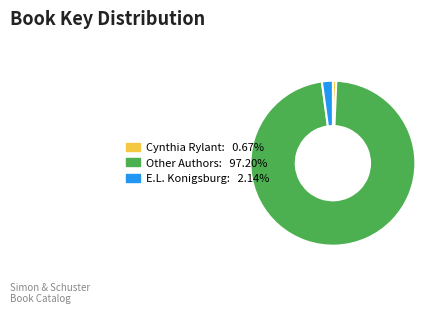

Is the sum of Other Authors: 97.20% and Cynthia Rylant: 0.67% greater than half?

Yes